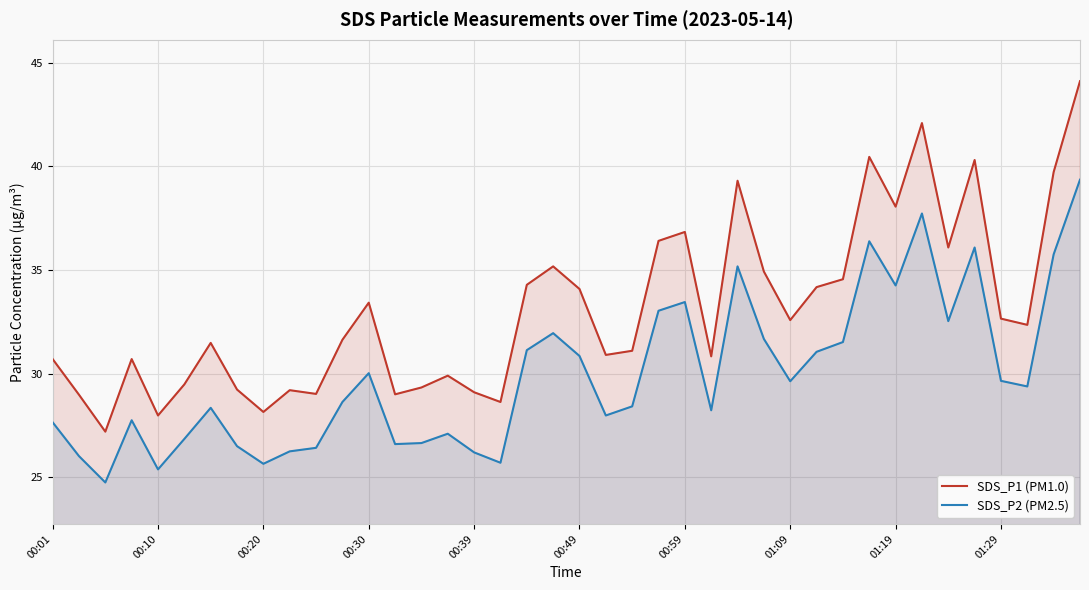

Which series has the widest spread of values?

SDS_P1 (PM1.0)